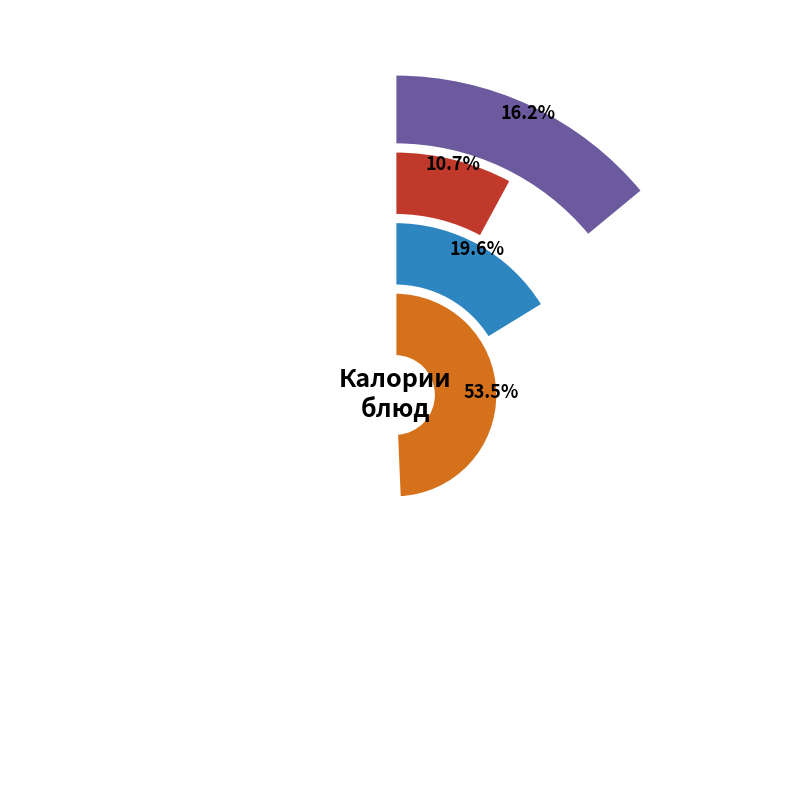

What percentage is the Каша рисовая молочная с маслом slice, to the nearest percent?

13%